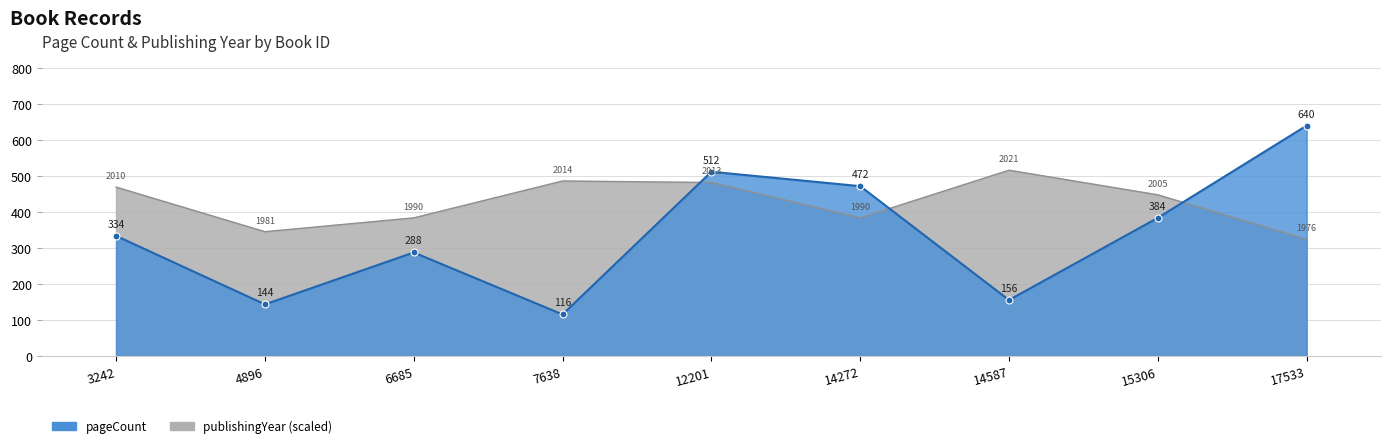

Which series changed the most between 6685 and 15306?

pageCount